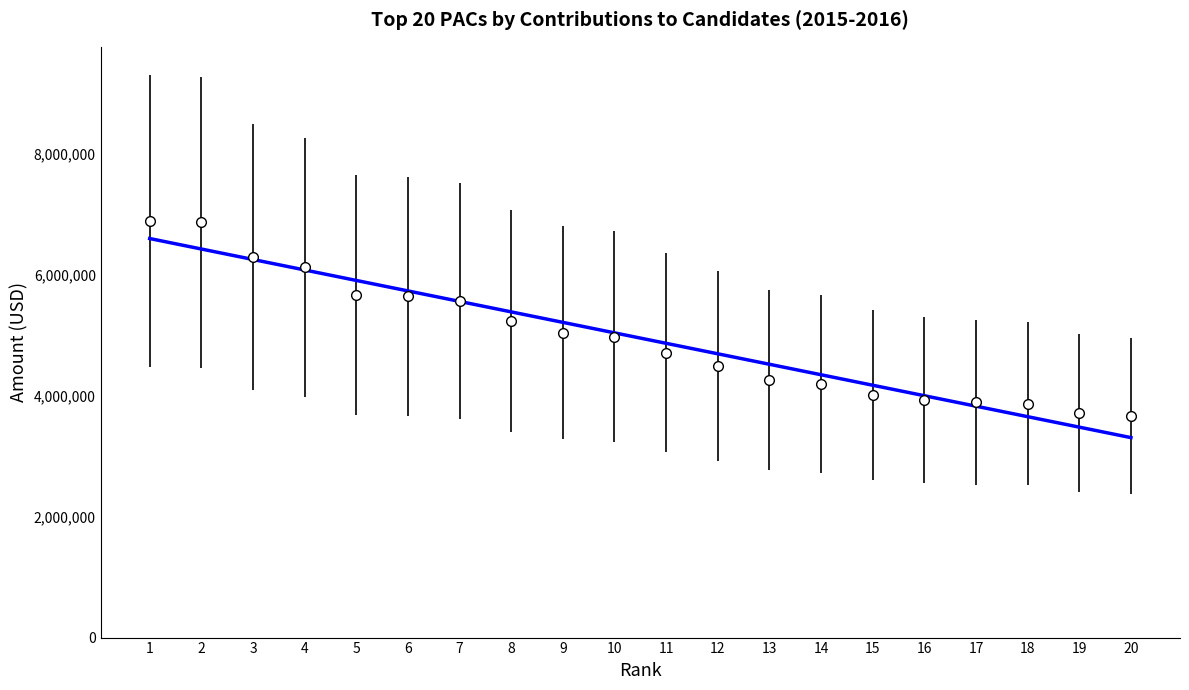

Reading left to right, extract all data points from this chart.

1=6895500.0	2=6869648.9	3=6297696.0	4=6125300.0	5=5671670.8	6=5649900.0	7=5569820.1	8=5239950.0	9=5045820.0	10=4979474.9	11=4713250.0	12=4488200.0	13=4259000.0	14=4200500.0	15=4018778.2	16=3934900.0	17=3892700.0	18=3872640.0	19=3716299.9	20=3665560.1